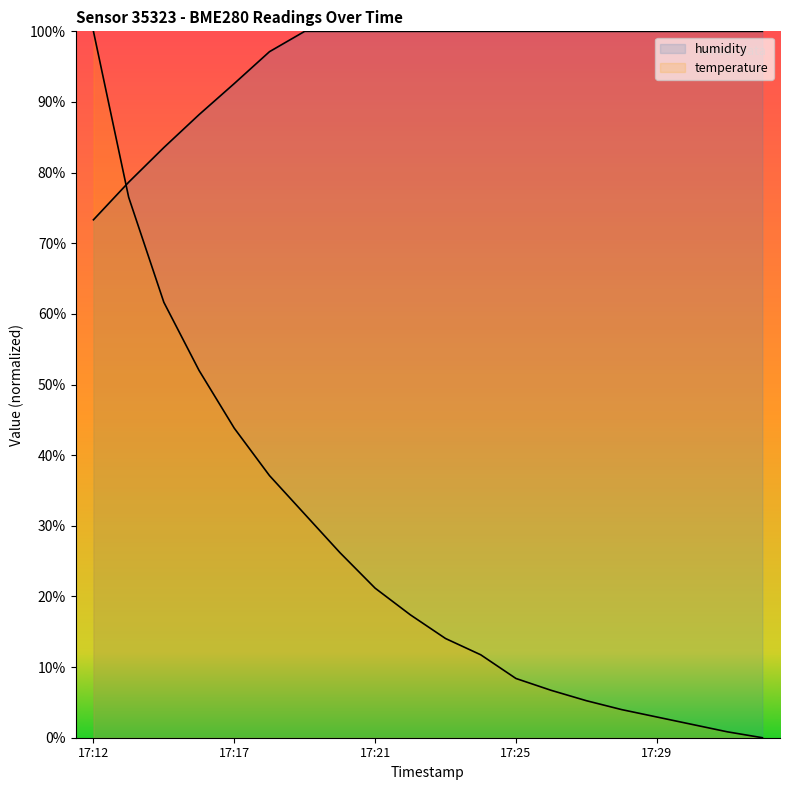

What is the total value across all series at 8?

121.2